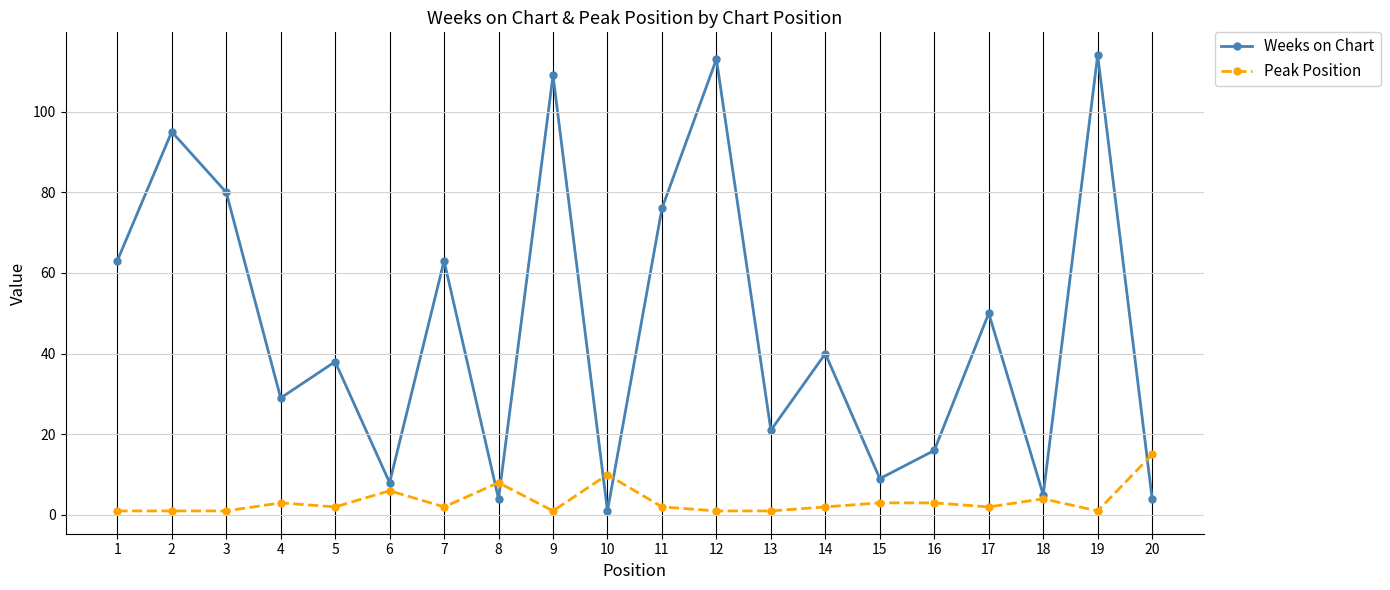

Which series has the largest range (max minus min)?

Weeks on Chart